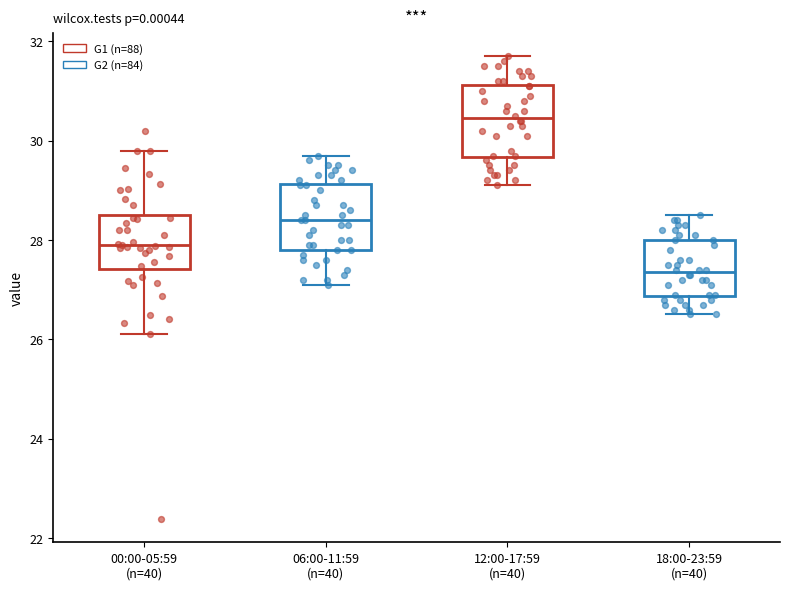

Where is the lower edge of the box for 00:00-05:59 (n=40) on the y-axis? The values are not printed on the chart, so give them approximately, as read against the axis.

27.4